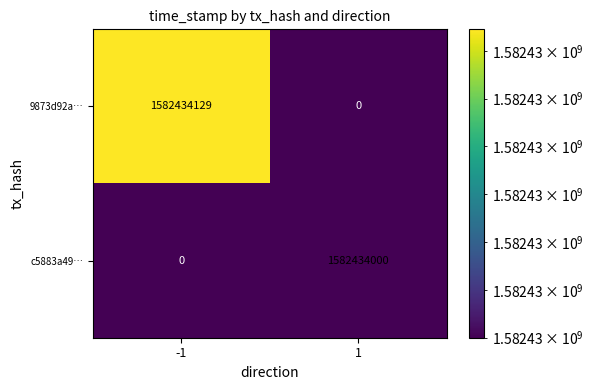

Which series has the largest range (max minus min)?

9873d92a…